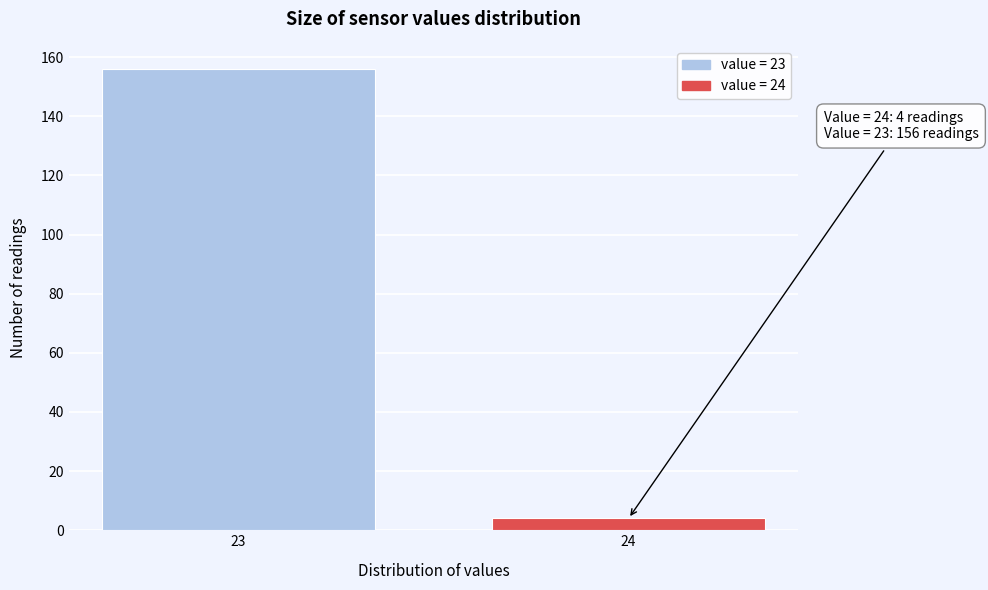

Reading left to right, list all the values displayed in this chart.

23=156	24=4